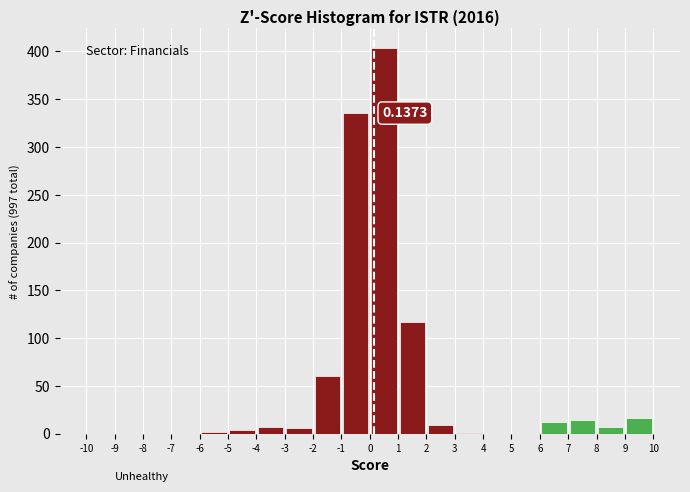

Over which range of the x-axis is the bar tallest?

0 to 1